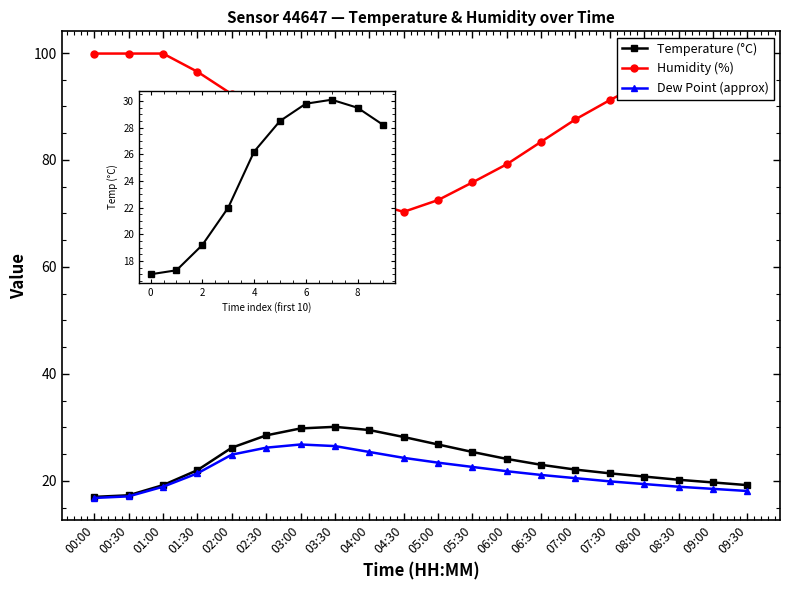

Where is Dew Point (approx) nearest to the value 21?

06:30